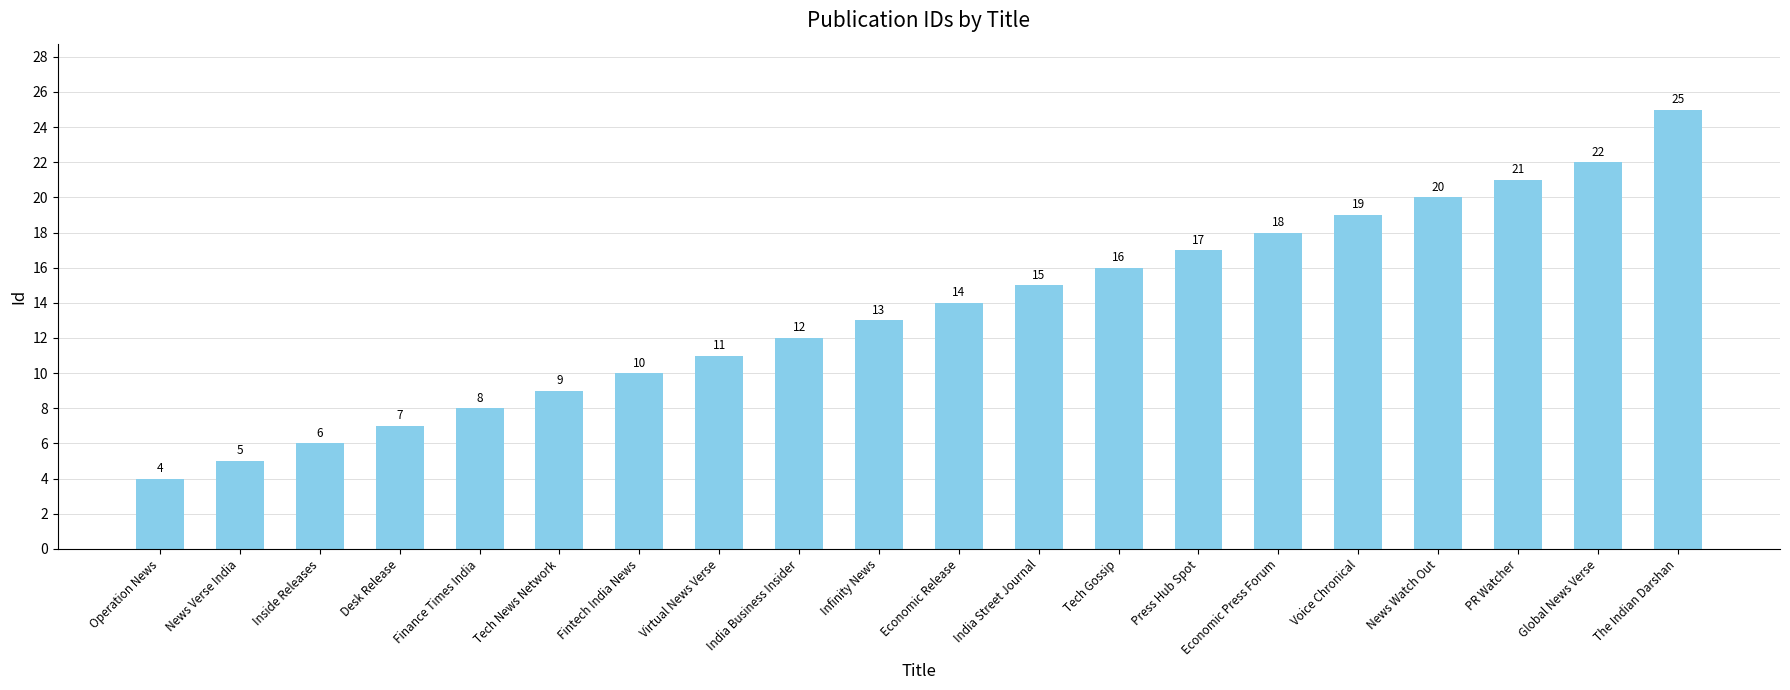

Where is the data nearest to the value 14?

Economic Release